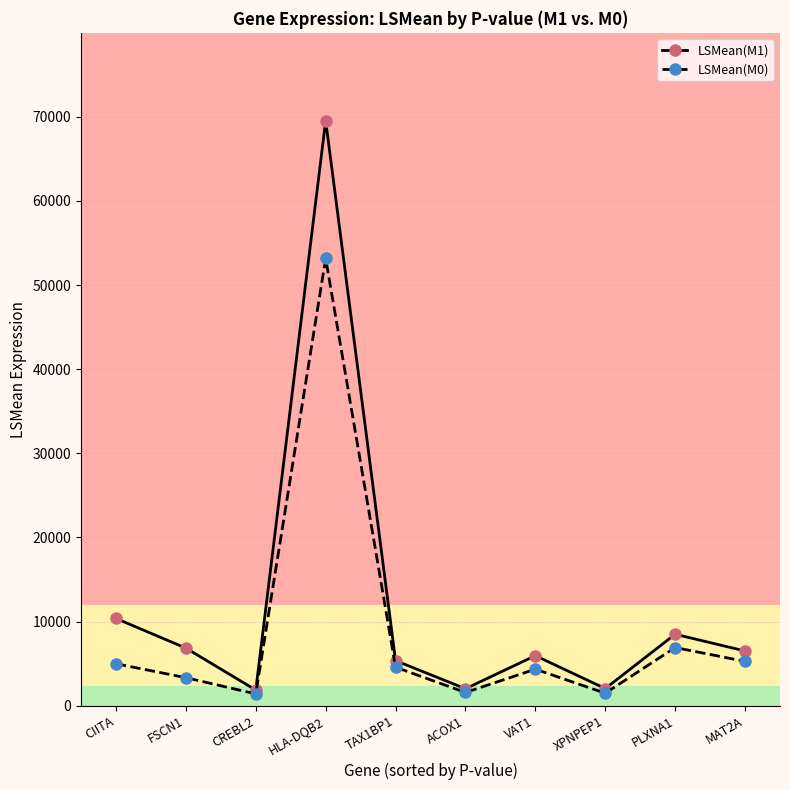

What is the difference between the highest and lowest values at HLA-DQB2?

16366.8